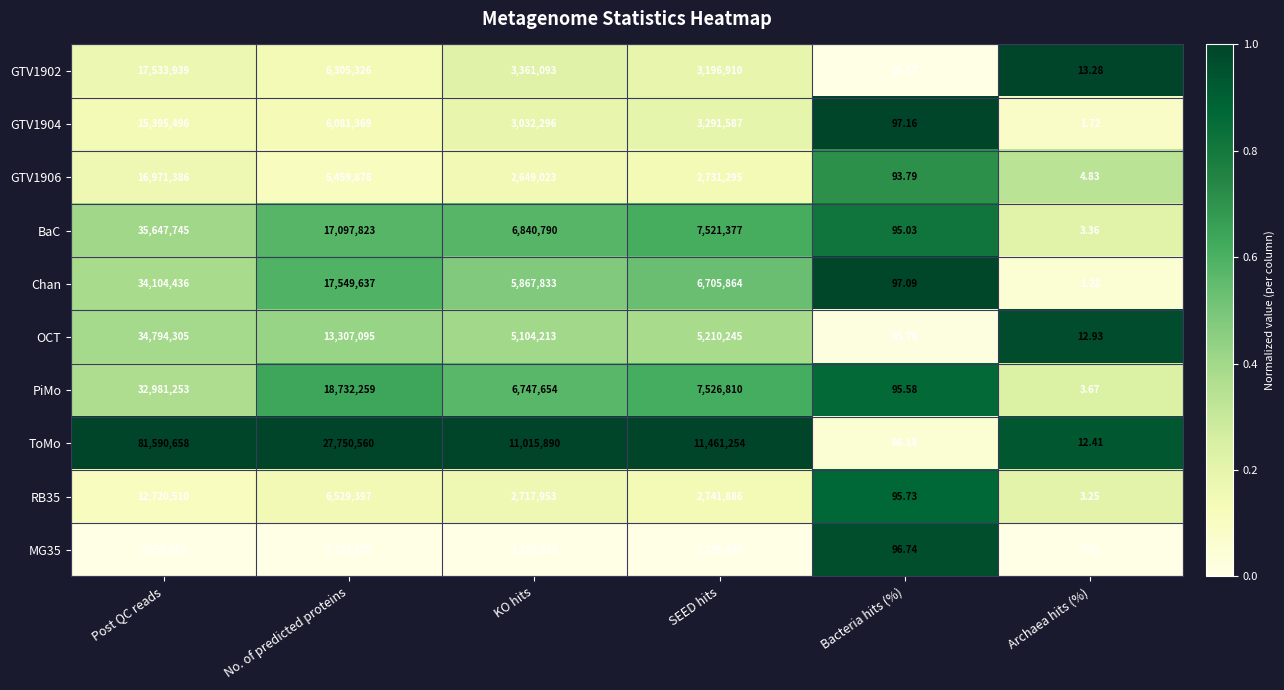

Where does the Chan series first go above 6705864?

Post QC reads